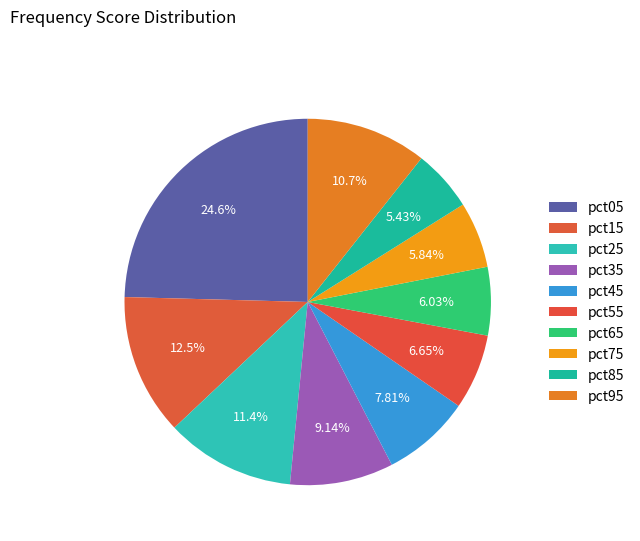

How many slices are in this pie chart?

10